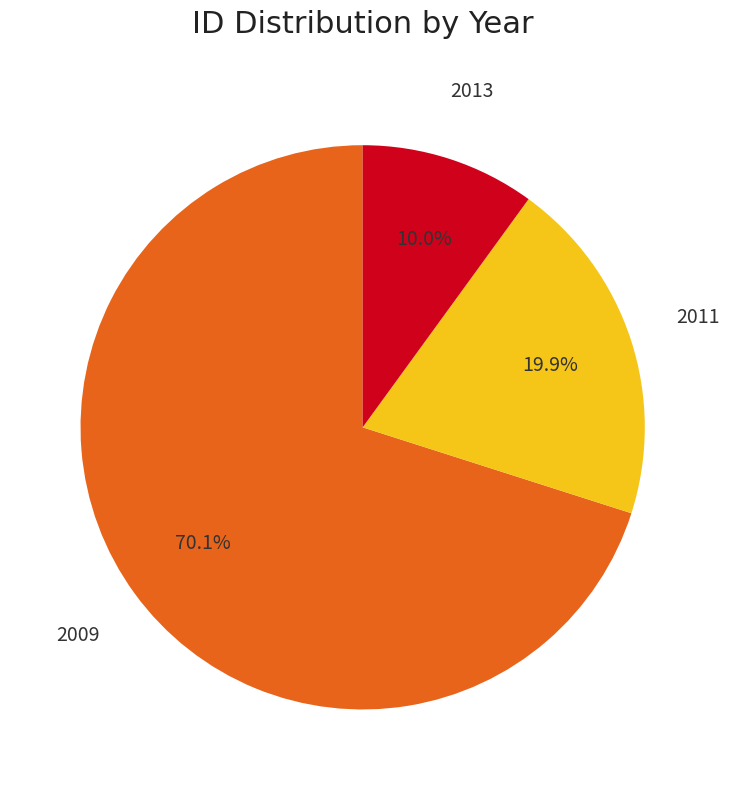

Is there any slice that represents more than half of the pie?

Yes